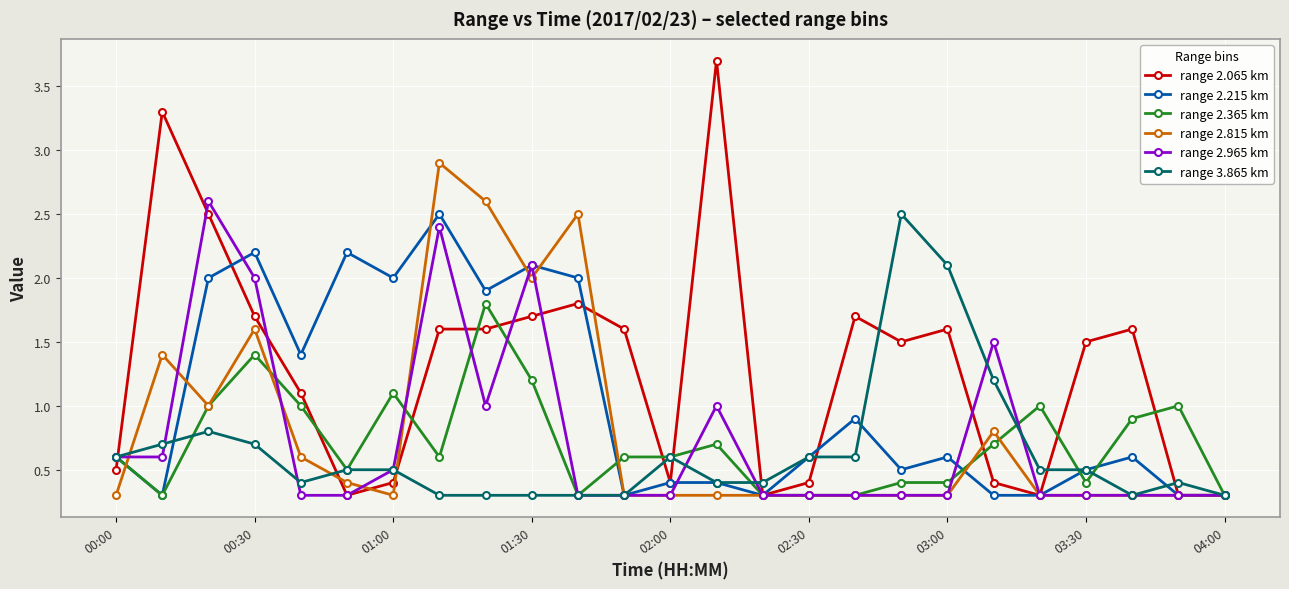

Which series has the widest spread of values?

range 2.065 km